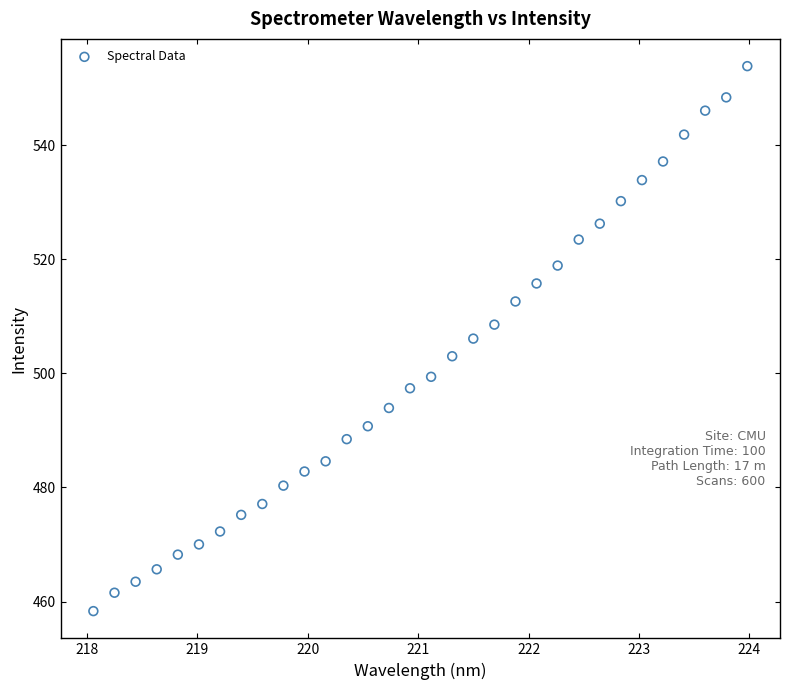

What is the range of Y values (max minus min)?

95.5